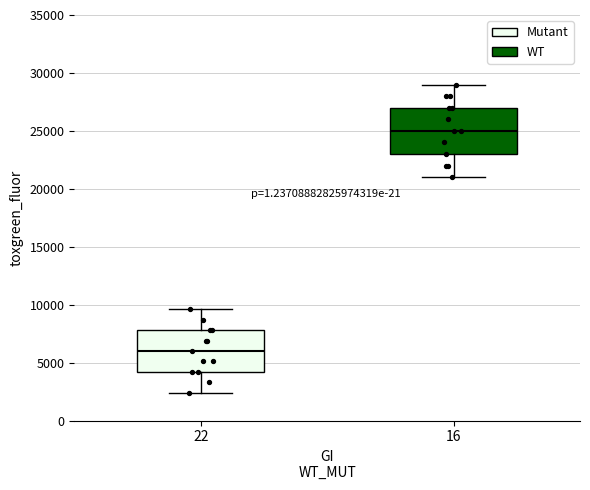

Reading left to right, read every box against the y-axis: the position of its median line, the range the box covers, and the ends of its whiskers. The values are not printed on the chart, so give them approximately, as read against the axis.

22: median 6000, box 4000 to 8000, whiskers 2500 to 9500
16: median 25000, box 23000 to 27000, whiskers 21000 to 29000